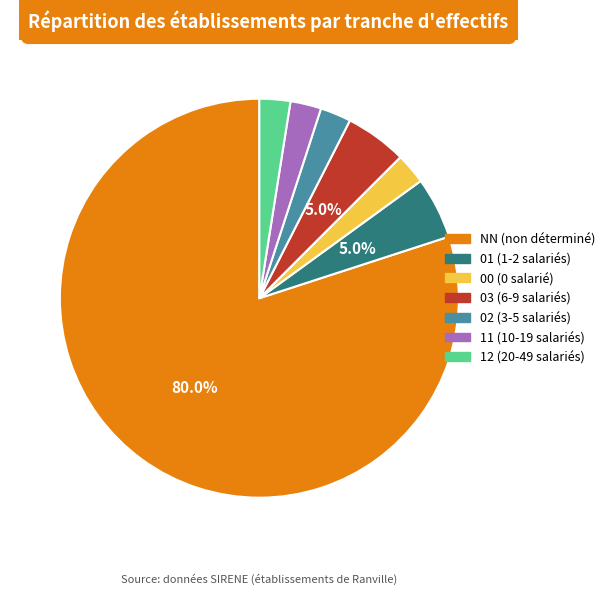

What percentage is the NN slice, to the nearest percent?

80%